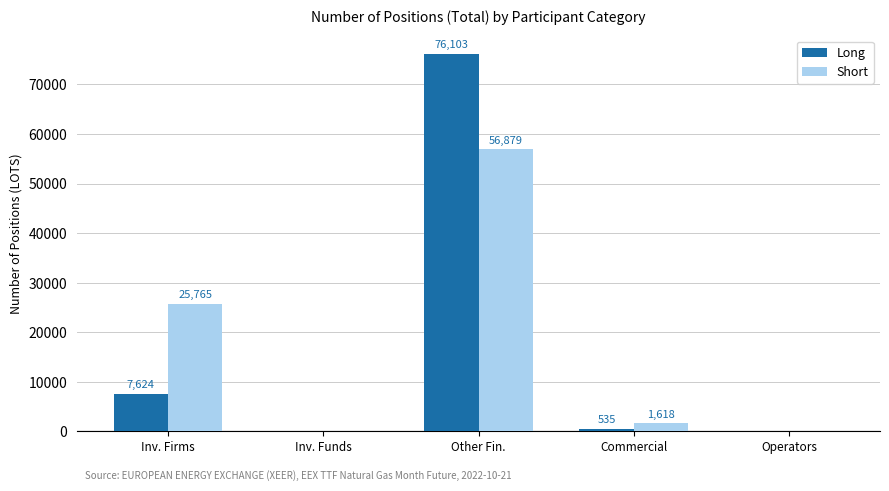

How many groups of bars are there?

5